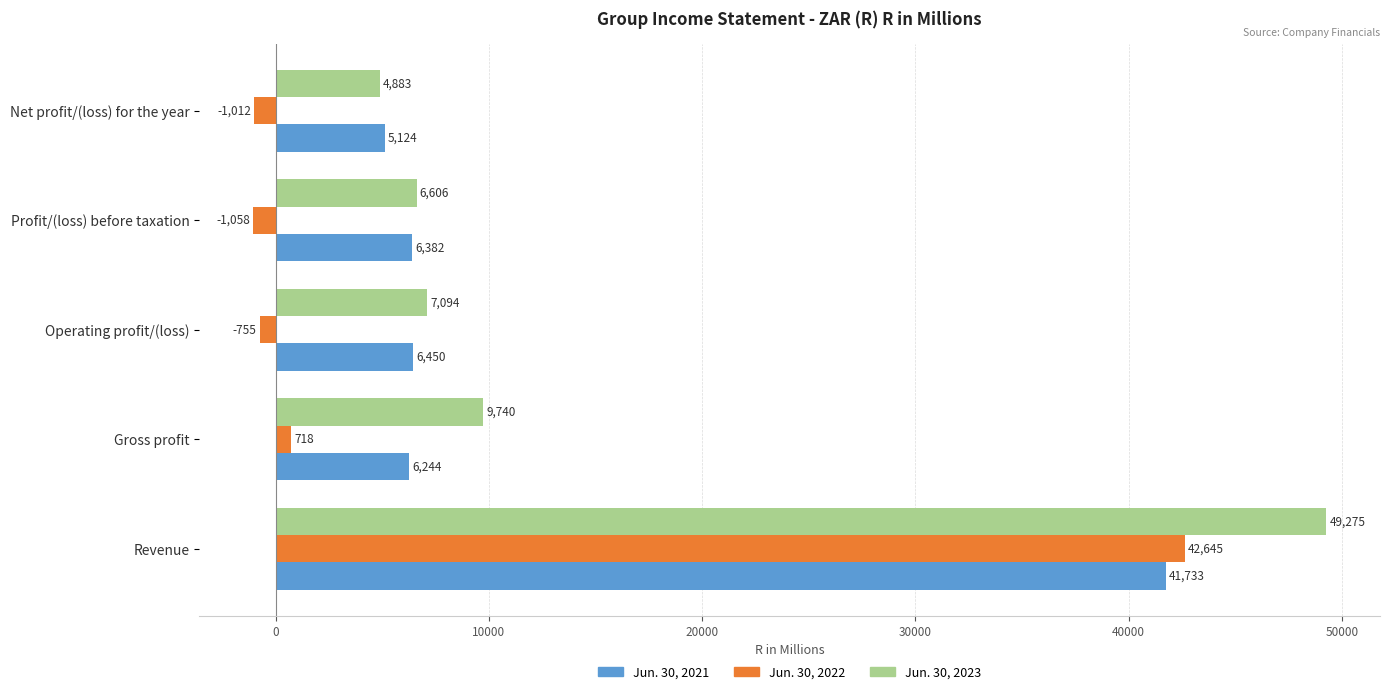

What is the sum of all Jun. 30, 2021 values?

65933